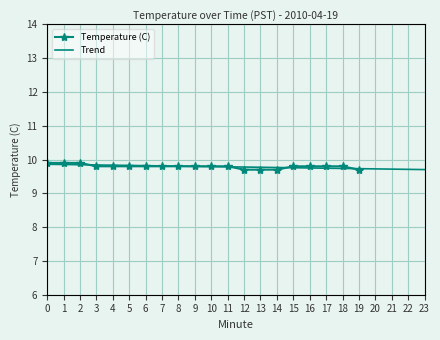

True or false: the data has more than 1 interior local peaks.

False